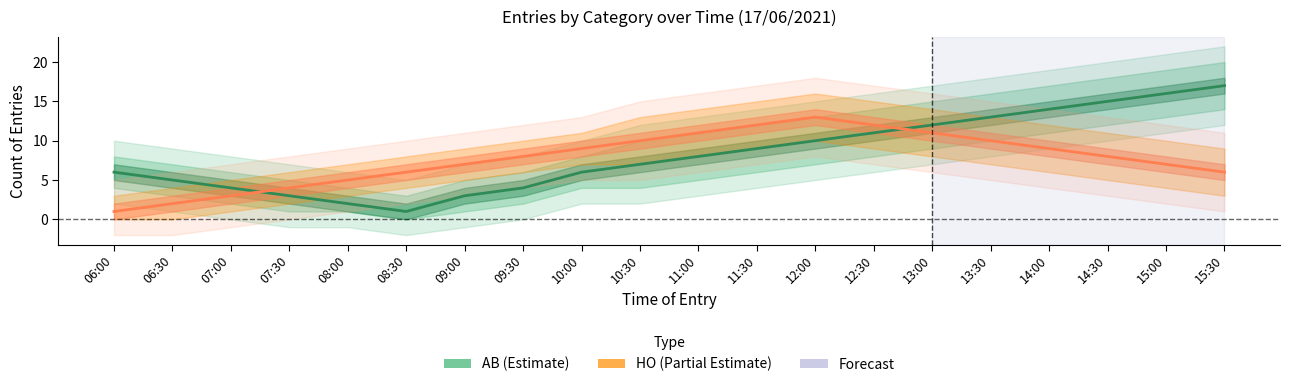

Does the chart have visible grid lines?

No